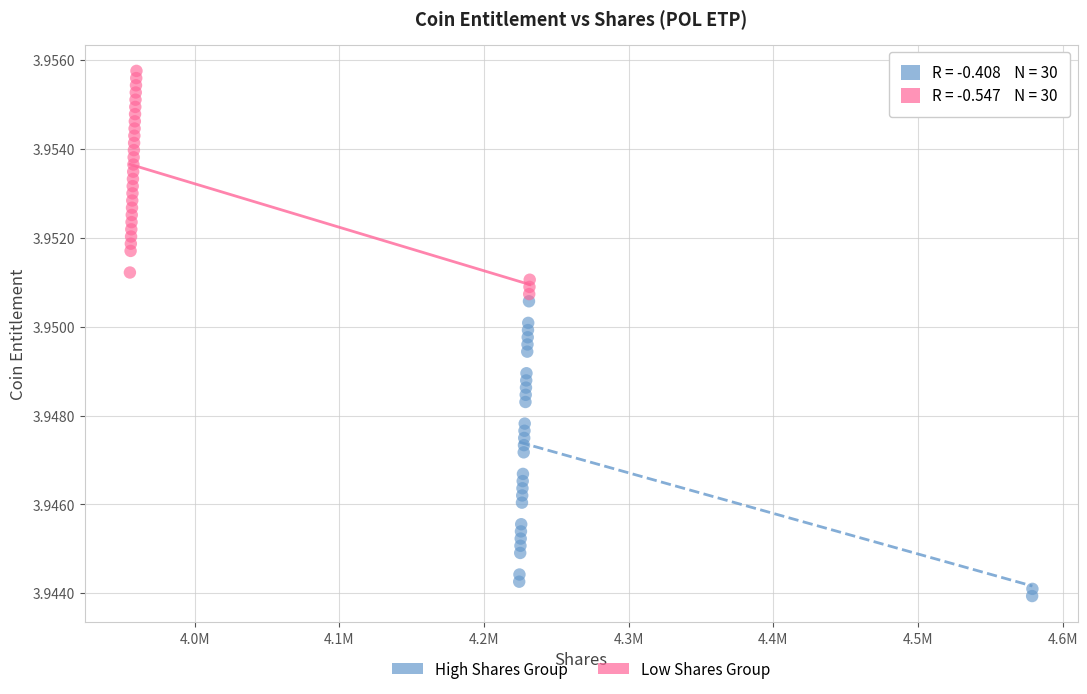

Which series reaches the minimum Y coordinate?

High Shares Group